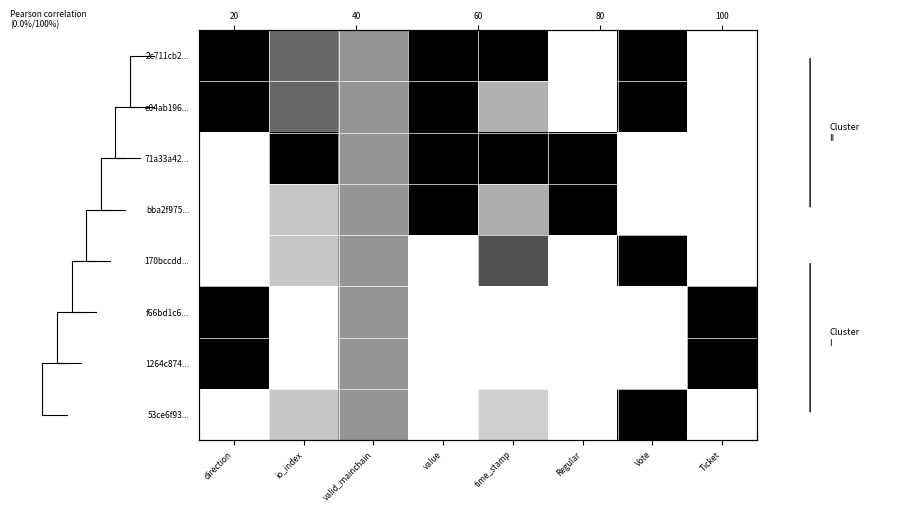

Which series has the largest total across all categories?

2c711cb2...